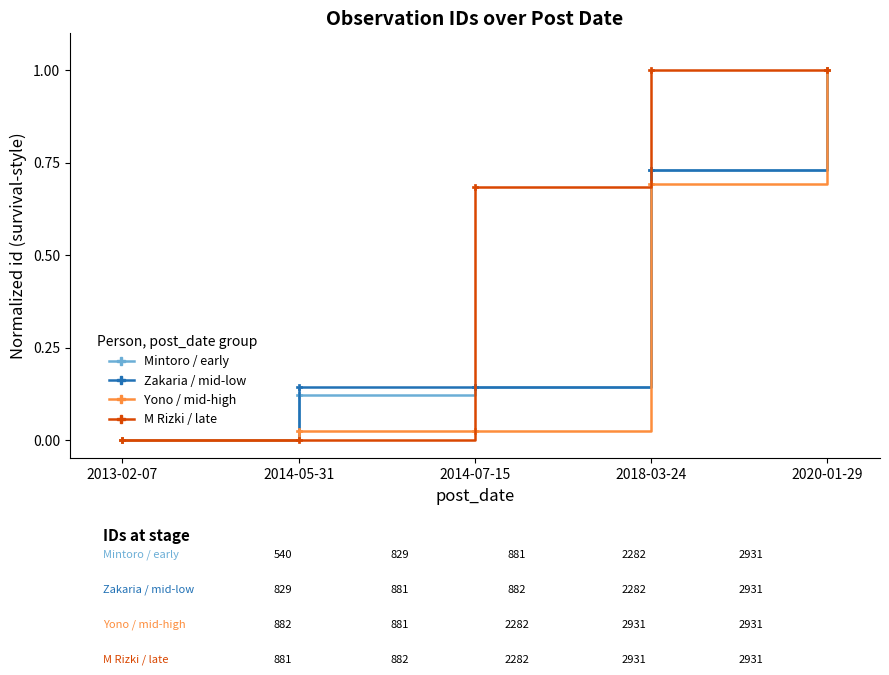

What position from the right is 2014-07-15?

3